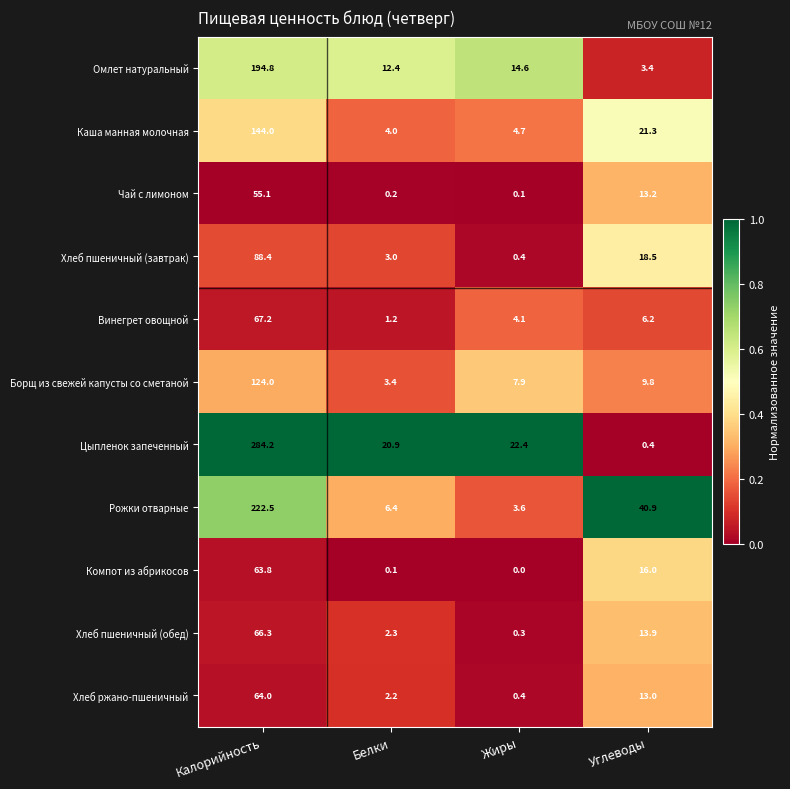

Which series has the widest spread of values?

Цыпленок запеченный